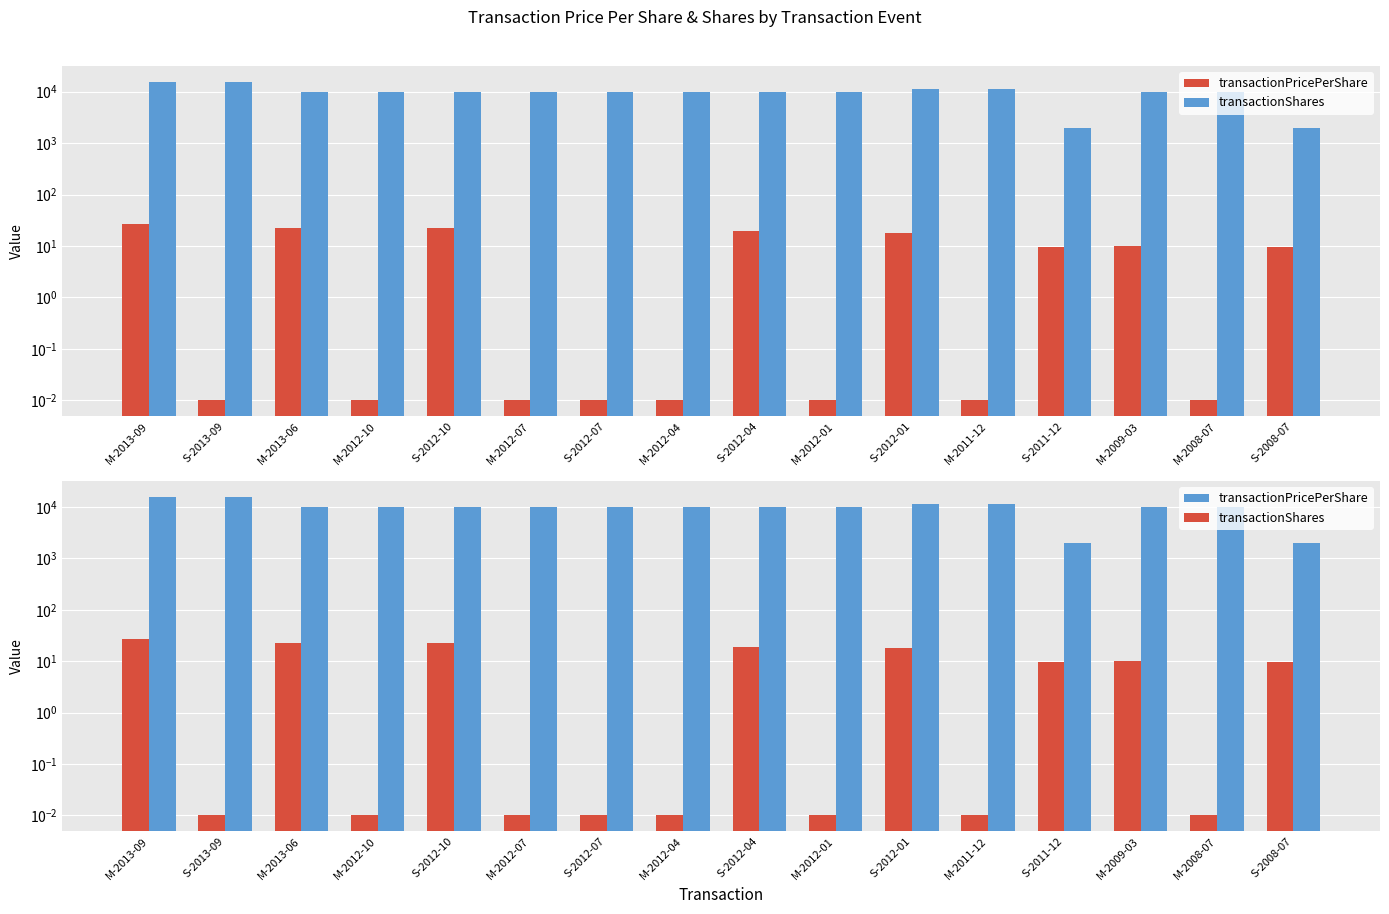

Rank the categories by transactionPricePerShare value from lowest to highest.

S-2013-09, M-2012-10, M-2012-07, S-2012-07, M-2012-04, M-2012-01, M-2011-12, M-2008-07, S-2011-12, S-2008-07, M-2009-03, S-2012-01, S-2012-04, S-2012-10, M-2013-06, M-2013-09